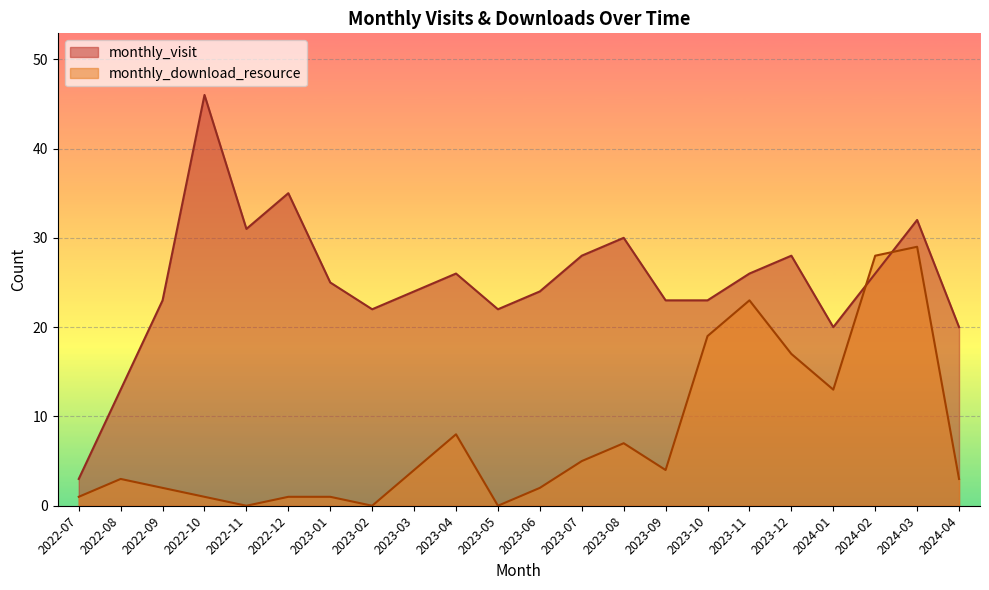

What is the difference between the monthly_download_resource values at 2023-02 and 2023-04?

8